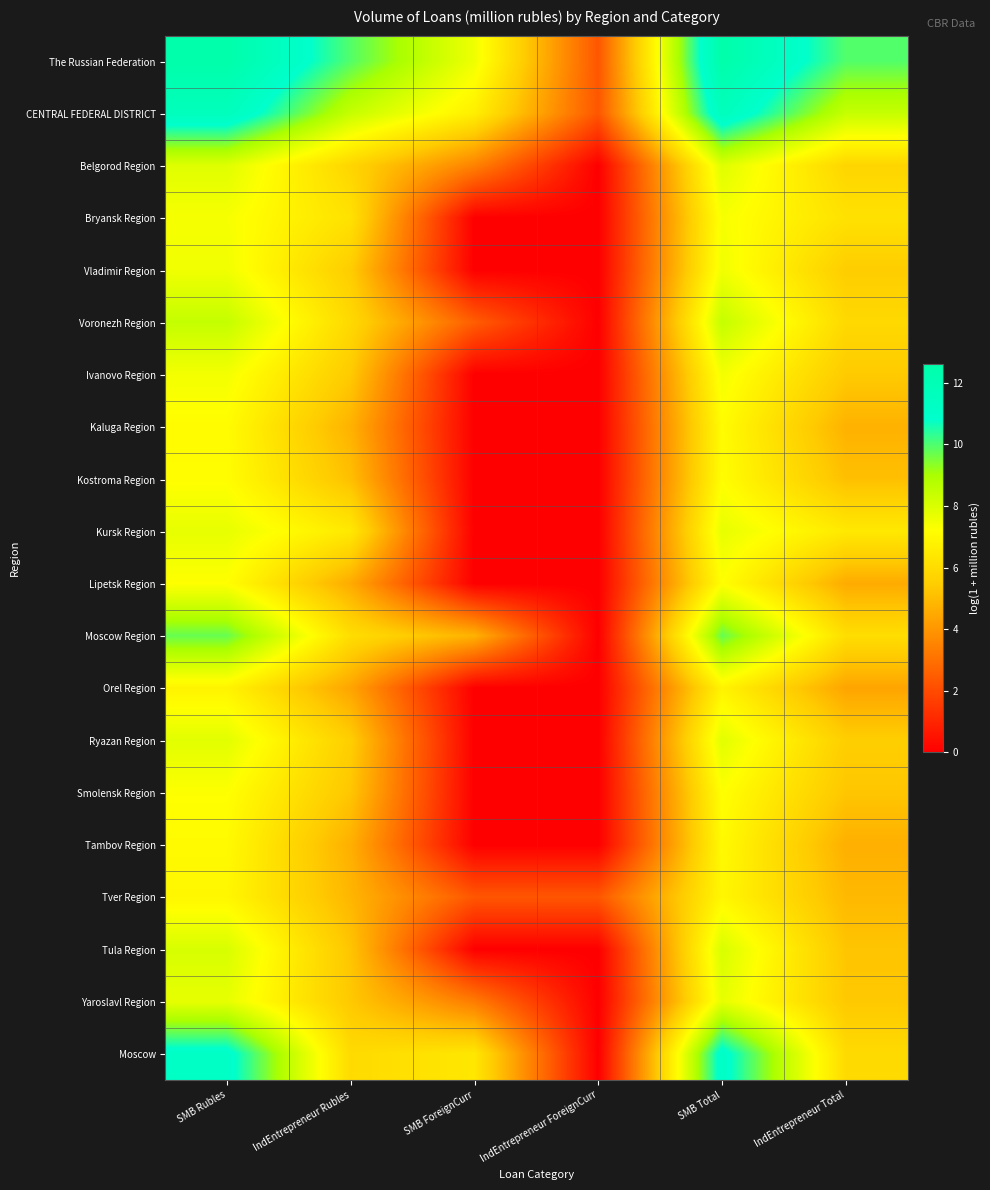

Reading right to left, what are all the values shown in this chart?

The Russian Federation: IndEntrepreneur Total=9.9	SMB Total=12.6	IndEntrepreneur ForeignCurr=2.3	SMB ForeignCurr=7.6	IndEntrepreneur Rubles=9.9	SMB Rubles=12.6
CENTRAL FEDERAL DISTRICT: IndEntrepreneur Total=8.4	SMB Total=11.7	IndEntrepreneur ForeignCurr=2.3	SMB ForeignCurr=6.7	IndEntrepreneur Rubles=8.4	SMB Rubles=11.7
Belgorod Region: IndEntrepreneur Total=5.8	SMB Total=7.9	IndEntrepreneur ForeignCurr=0.0	SMB ForeignCurr=3.5	IndEntrepreneur Rubles=5.8	SMB Rubles=7.9
Bryansk Region: IndEntrepreneur Total=6.2	SMB Total=7.4	IndEntrepreneur ForeignCurr=0.0	SMB ForeignCurr=0.0	IndEntrepreneur Rubles=6.2	SMB Rubles=7.4
Vladimir Region: IndEntrepreneur Total=5.5	SMB Total=7.5	IndEntrepreneur ForeignCurr=0.0	SMB ForeignCurr=0.0	IndEntrepreneur Rubles=5.5	SMB Rubles=7.5
Voronezh Region: IndEntrepreneur Total=5.9	SMB Total=8.5	IndEntrepreneur ForeignCurr=0.0	SMB ForeignCurr=2.5	IndEntrepreneur Rubles=5.9	SMB Rubles=8.4
Ivanovo Region: IndEntrepreneur Total=5.4	SMB Total=7.5	IndEntrepreneur ForeignCurr=0.0	SMB ForeignCurr=0.0	IndEntrepreneur Rubles=5.4	SMB Rubles=7.5
Kaluga Region: IndEntrepreneur Total=4.7	SMB Total=7.1	IndEntrepreneur ForeignCurr=0.0	SMB ForeignCurr=0.0	IndEntrepreneur Rubles=4.7	SMB Rubles=7.1
Kostroma Region: IndEntrepreneur Total=5.1	SMB Total=7.2	IndEntrepreneur ForeignCurr=0.0	SMB ForeignCurr=0.0	IndEntrepreneur Rubles=5.1	SMB Rubles=7.2
Kursk Region: IndEntrepreneur Total=6.5	SMB Total=7.7	IndEntrepreneur ForeignCurr=0.0	SMB ForeignCurr=0.0	IndEntrepreneur Rubles=6.5	SMB Rubles=7.7
Lipetsk Region: IndEntrepreneur Total=4.6	SMB Total=7.2	IndEntrepreneur ForeignCurr=0.0	SMB ForeignCurr=0.0	IndEntrepreneur Rubles=4.6	SMB Rubles=7.2
Moscow Region: IndEntrepreneur Total=6.0	SMB Total=9.7	IndEntrepreneur ForeignCurr=0.0	SMB ForeignCurr=4.7	IndEntrepreneur Rubles=6.0	SMB Rubles=9.7
Orel Region: IndEntrepreneur Total=4.4	SMB Total=6.8	IndEntrepreneur ForeignCurr=0.0	SMB ForeignCurr=0.0	IndEntrepreneur Rubles=4.4	SMB Rubles=6.8
Ryazan Region: IndEntrepreneur Total=5.5	SMB Total=7.8	IndEntrepreneur ForeignCurr=0.0	SMB ForeignCurr=0.0	IndEntrepreneur Rubles=5.5	SMB Rubles=7.8
Smolensk Region: IndEntrepreneur Total=5.3	SMB Total=7.2	IndEntrepreneur ForeignCurr=0.0	SMB ForeignCurr=0.0	IndEntrepreneur Rubles=5.3	SMB Rubles=7.2
Tambov Region: IndEntrepreneur Total=4.7	SMB Total=7.1	IndEntrepreneur ForeignCurr=0.0	SMB ForeignCurr=0.0	IndEntrepreneur Rubles=4.7	SMB Rubles=7.1
Tver Region: IndEntrepreneur Total=4.9	SMB Total=6.9	IndEntrepreneur ForeignCurr=2.3	SMB ForeignCurr=2.3	IndEntrepreneur Rubles=4.8	SMB Rubles=6.9
Tula Region: IndEntrepreneur Total=5.2	SMB Total=8.0	IndEntrepreneur ForeignCurr=0.0	SMB ForeignCurr=0.0	IndEntrepreneur Rubles=5.2	SMB Rubles=8.0
Yaroslavl Region: IndEntrepreneur Total=5.3	SMB Total=7.7	IndEntrepreneur ForeignCurr=0.0	SMB ForeignCurr=3.3	IndEntrepreneur Rubles=5.3	SMB Rubles=7.7
Moscow: IndEntrepreneur Total=5.9	SMB Total=11.2	IndEntrepreneur ForeignCurr=0.0	SMB ForeignCurr=6.4	IndEntrepreneur Rubles=5.9	SMB Rubles=11.2